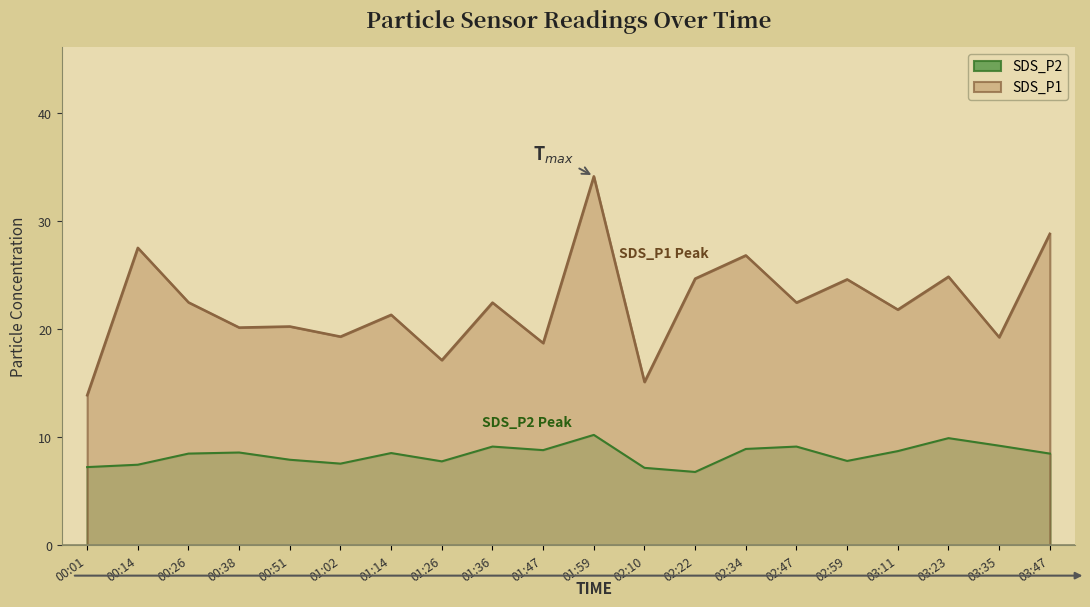

What are all the series names shown in the legend?

SDS_P2, SDS_P1